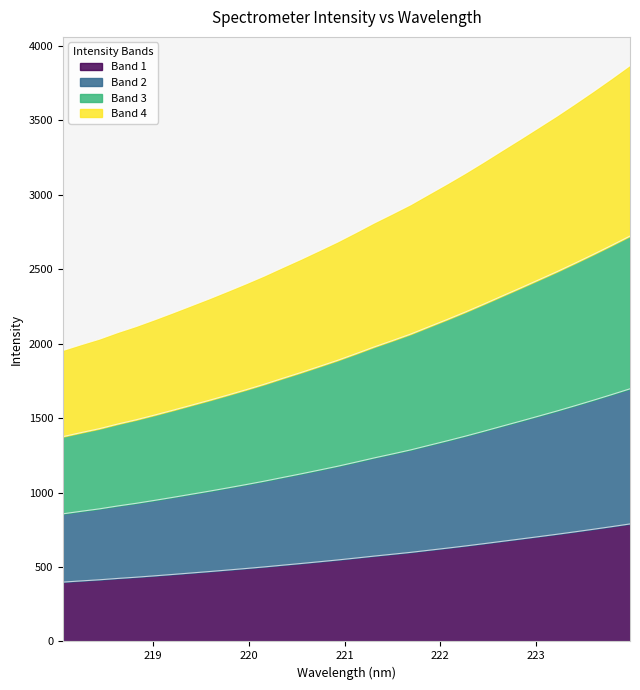

True or false: the data shows 1286.5 at 221.6902.

True